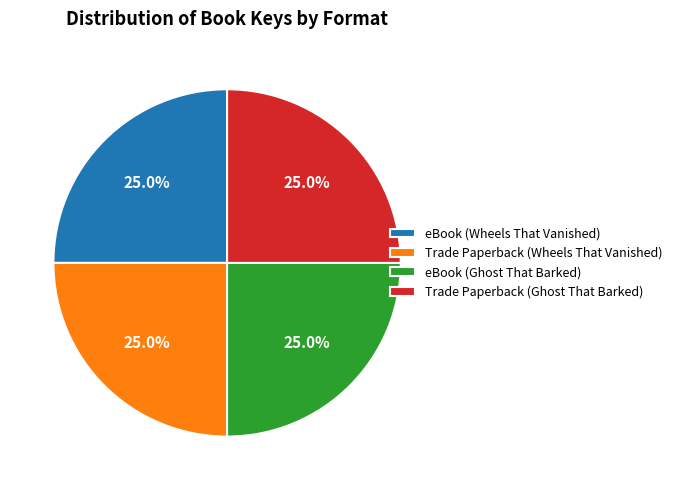

Count the number of slices in the pie.

4